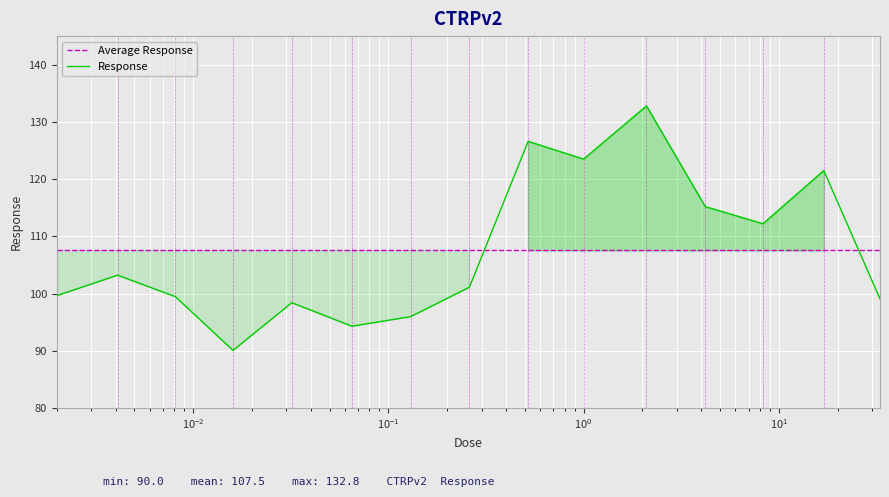

What is the label of the 12th point from the right?

0.016